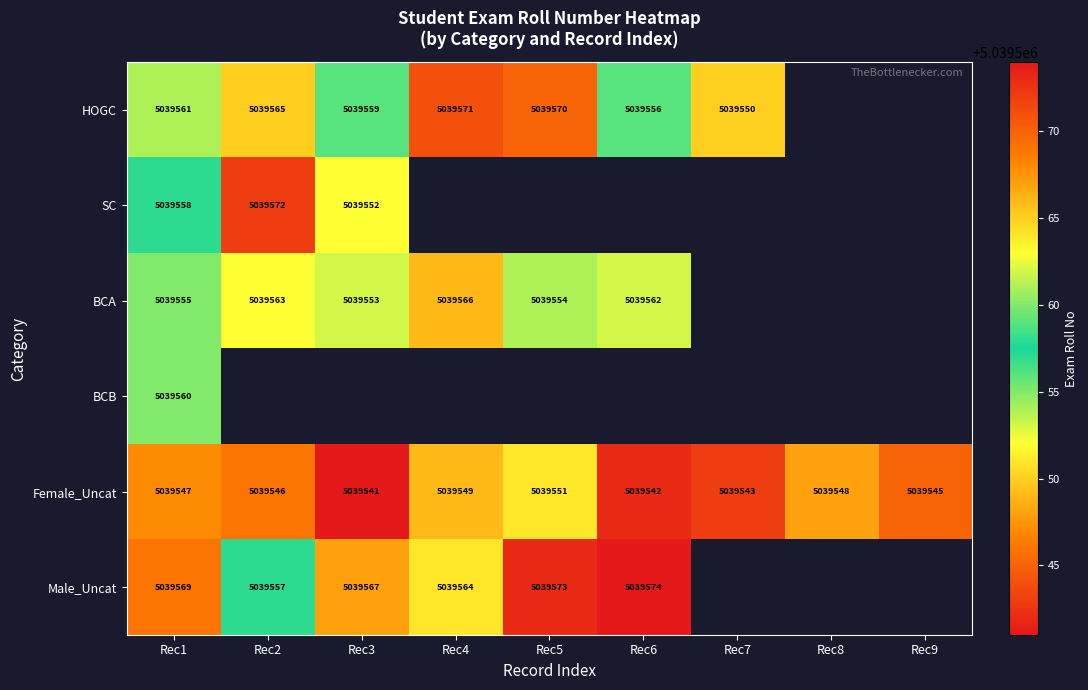

Is the value of Male_Uncat at Rec1 greater than the value of HOGC at Rec5?

No